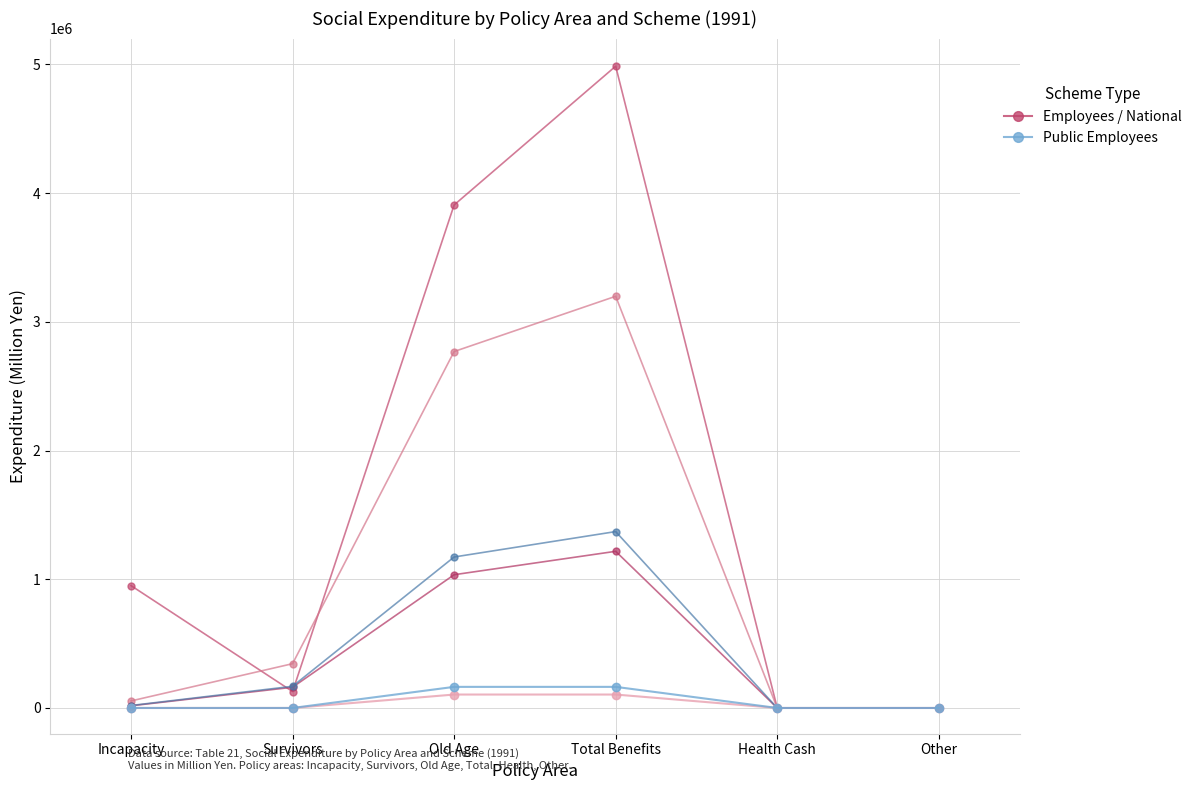

How many categories are shown in the chart?

6